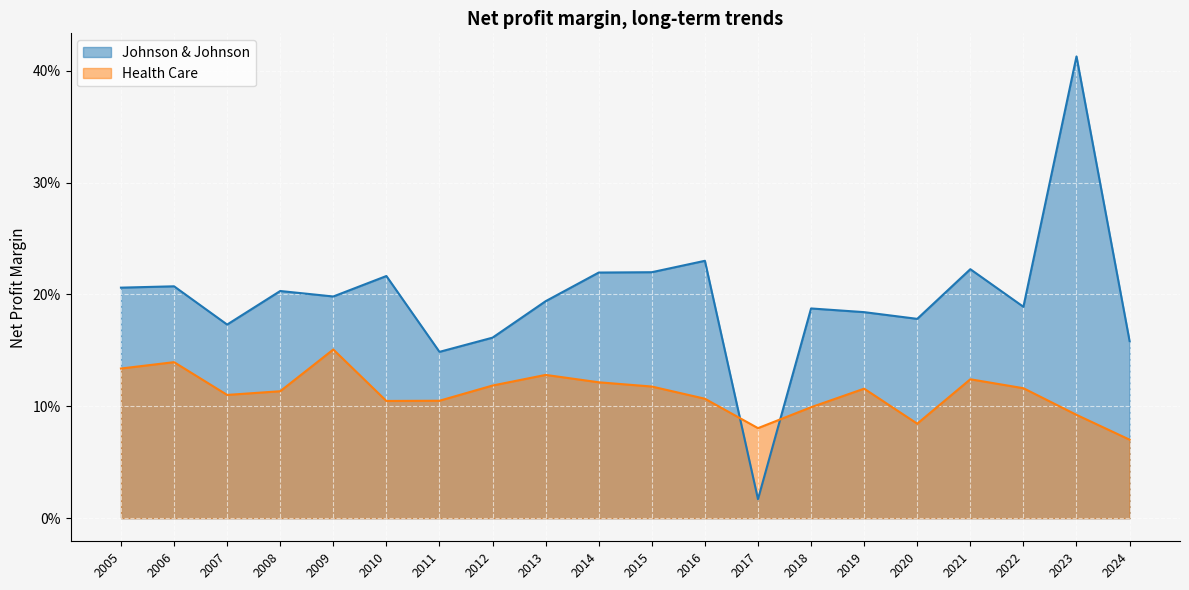

Between 2019 and 2023, which series saw the biggest shift?

Johnson & Johnson